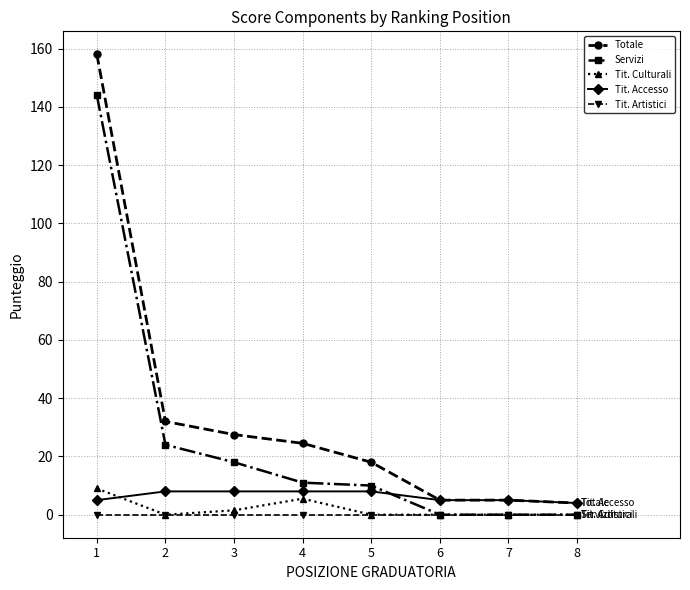

Which series has the largest range (max minus min)?

Totale